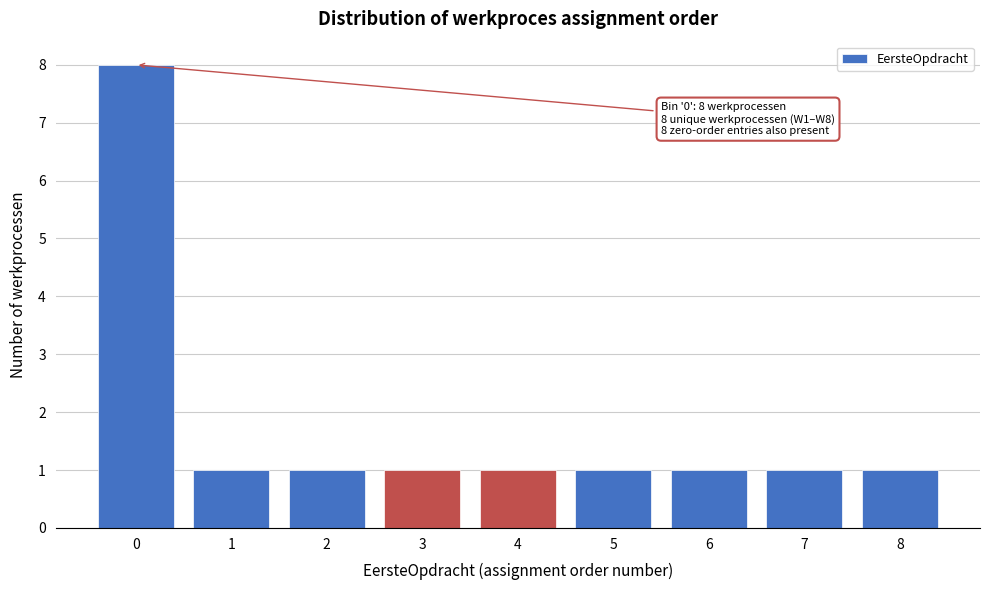

Reading left to right, list all the values displayed in this chart.

0=8	1=1	2=1	3=1	4=1	5=1	6=1	7=1	8=1